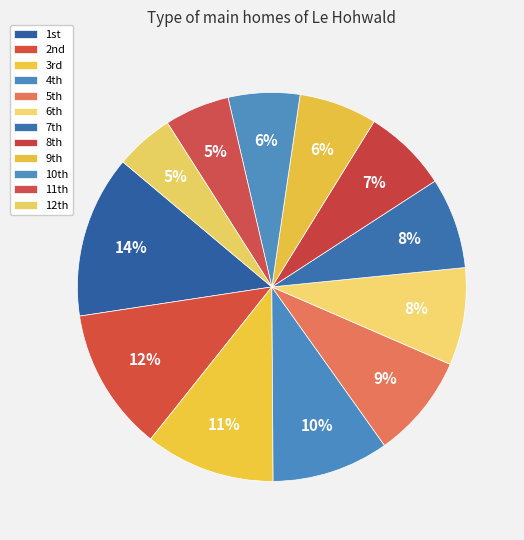

To the nearest percent, what is the average slice percentage?

8%